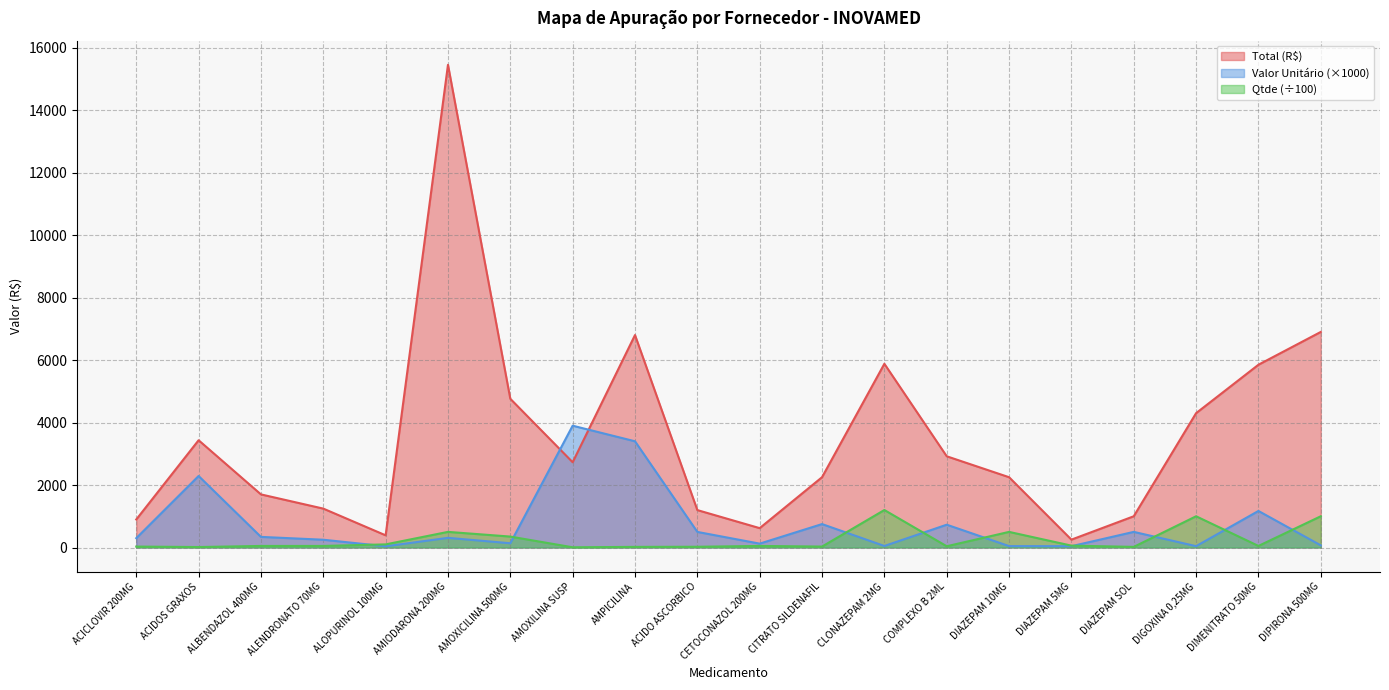

At which category does the chart reach its peak across all series?

AMIODARONA 200MG